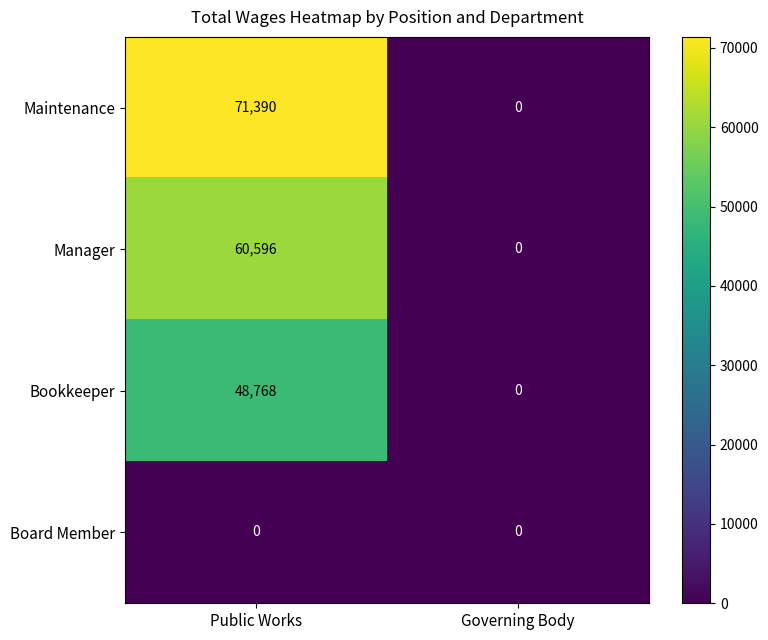

Is the value of Board Member at Public Works greater than the value of Manager at Public Works?

No